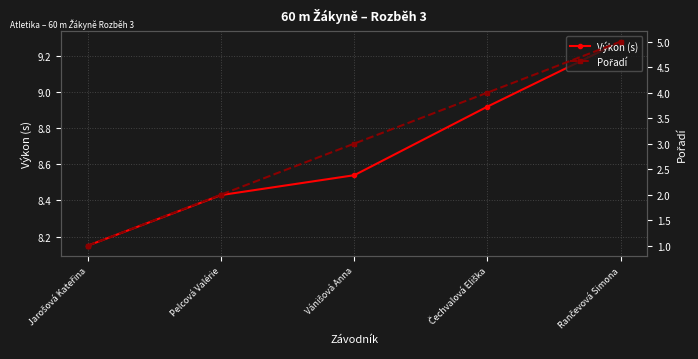

The Pořadí series shows 4.8 at Vánišová Anna. True or false?

False